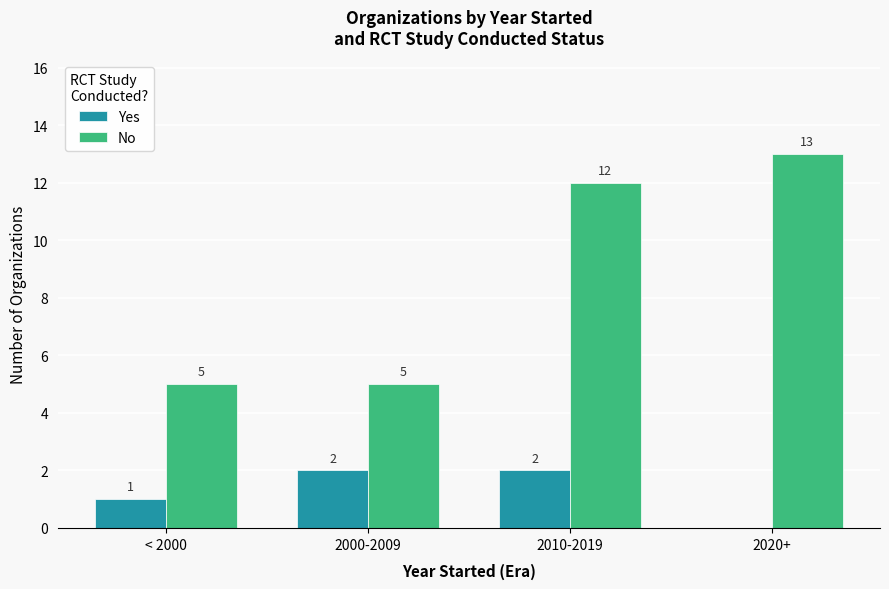

Count the number of data series in this chart.

2